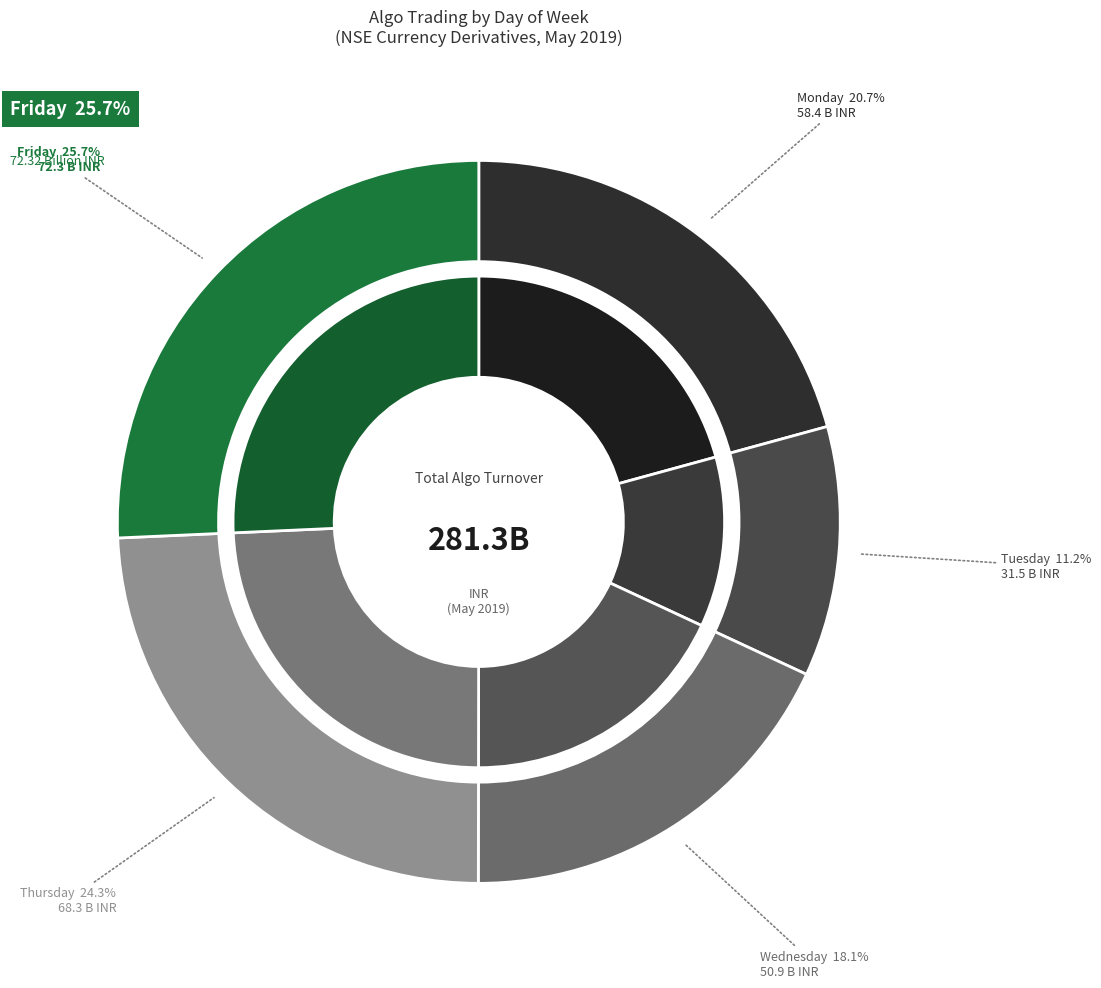

The 19 slice represents 1% of the pie. True or false?

False